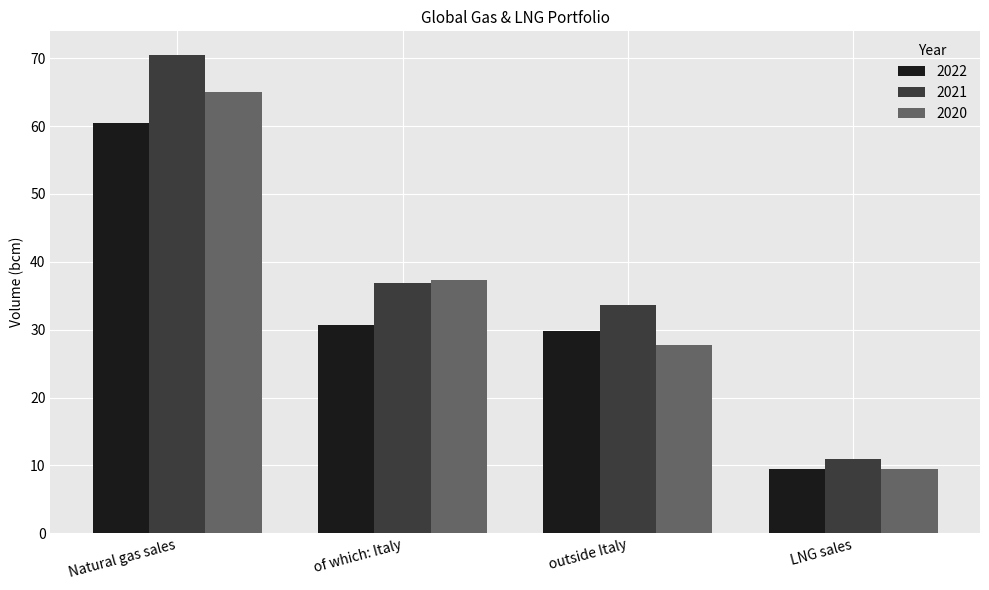

List the series in order of their overall mean, highest first.

2021, 2020, 2022